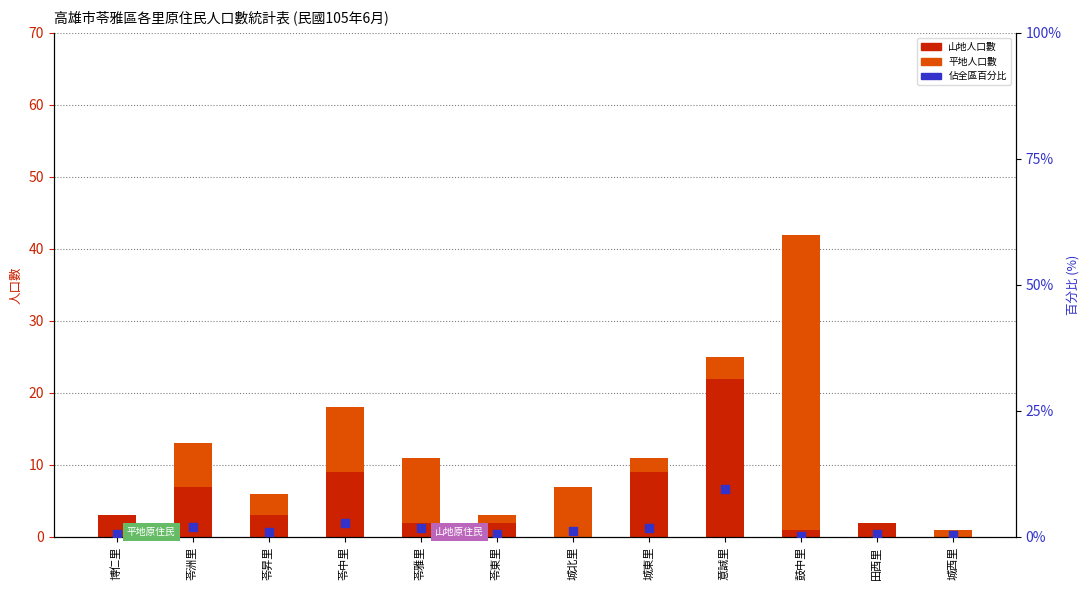

Which series has the widest spread of Y values?

平地